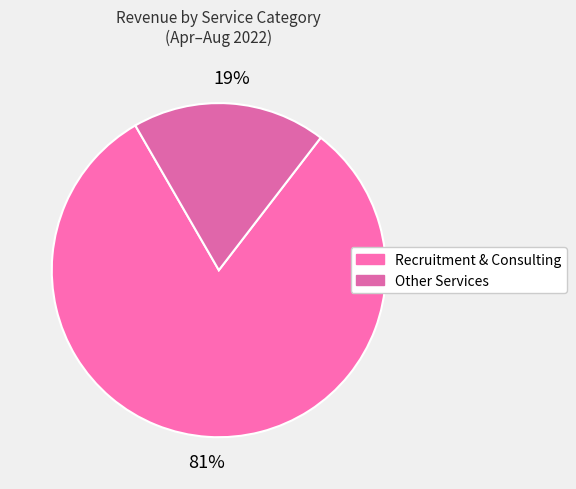

Which slice is the smallest?

Other Services